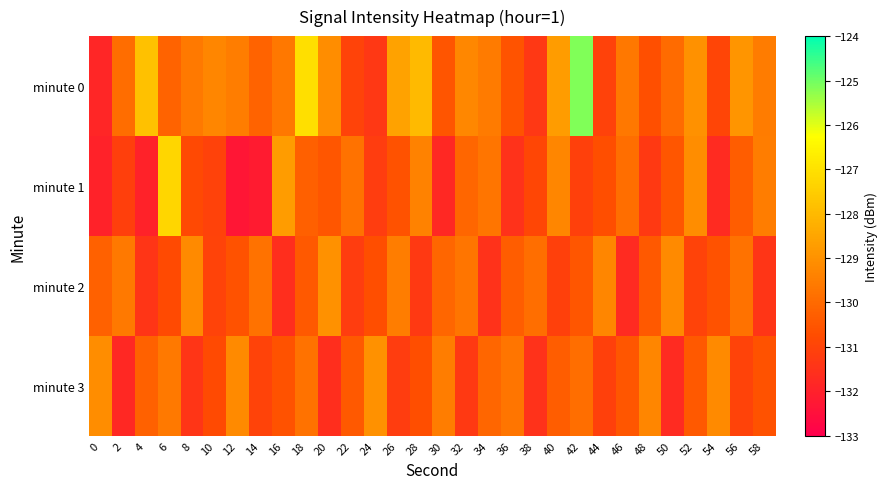

At which category is the sum across all series the highest?

42